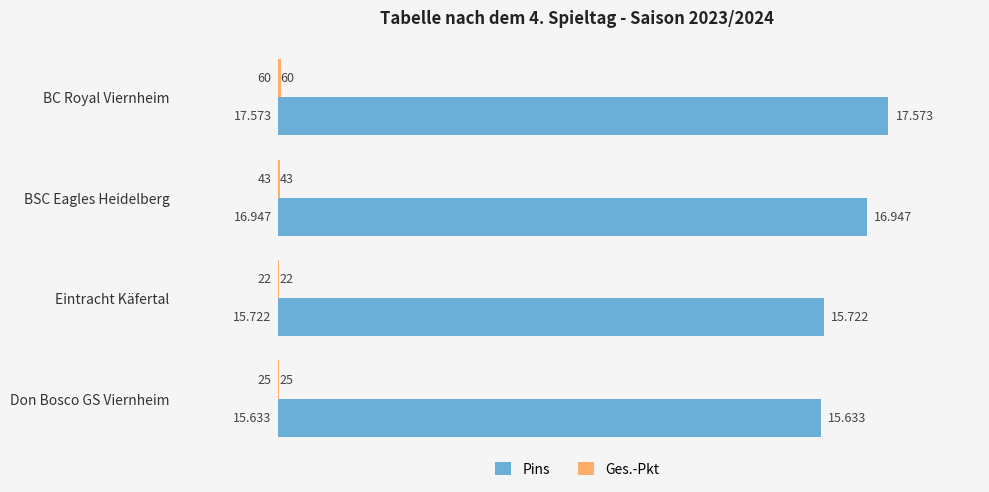

At which category does the chart reach its peak across all series?

BC Royal Viernheim